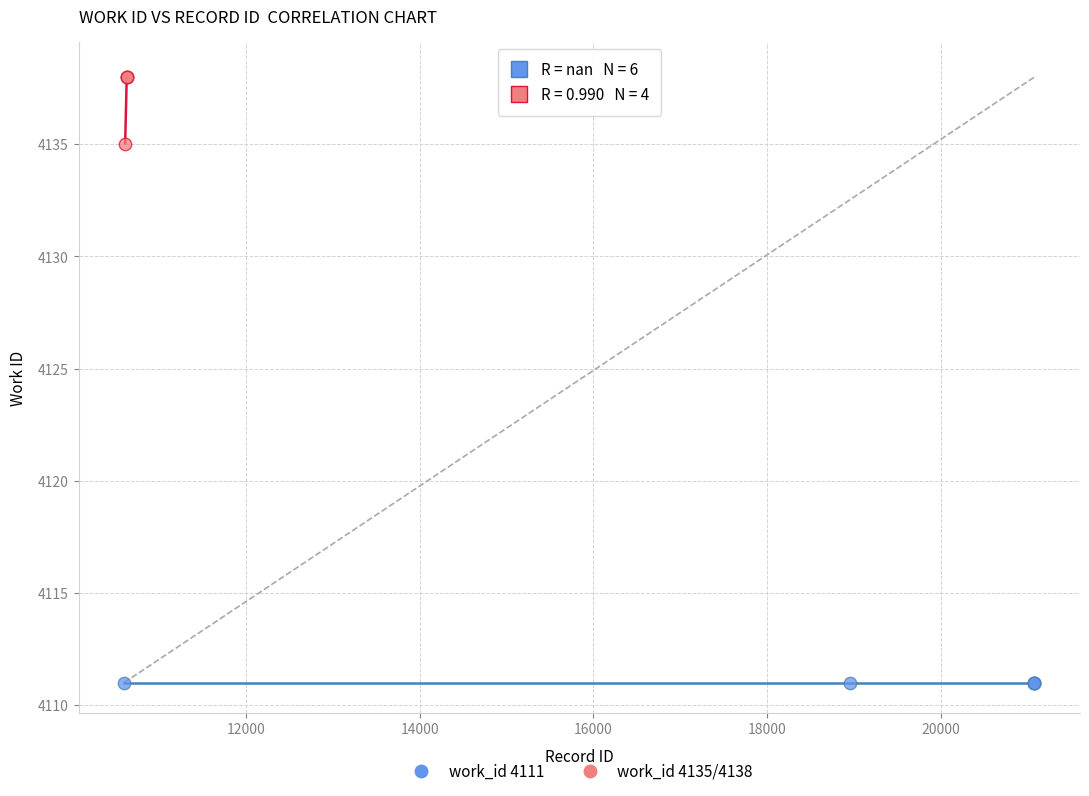

Which series contains the lowest Y value?

work_id 4111